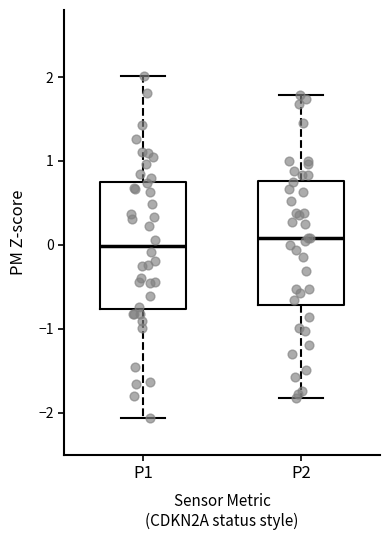

Where does the upper whisker of the box for P1 end on the y-axis? The values are not printed on the chart, so give them approximately, as read against the axis.

2.0